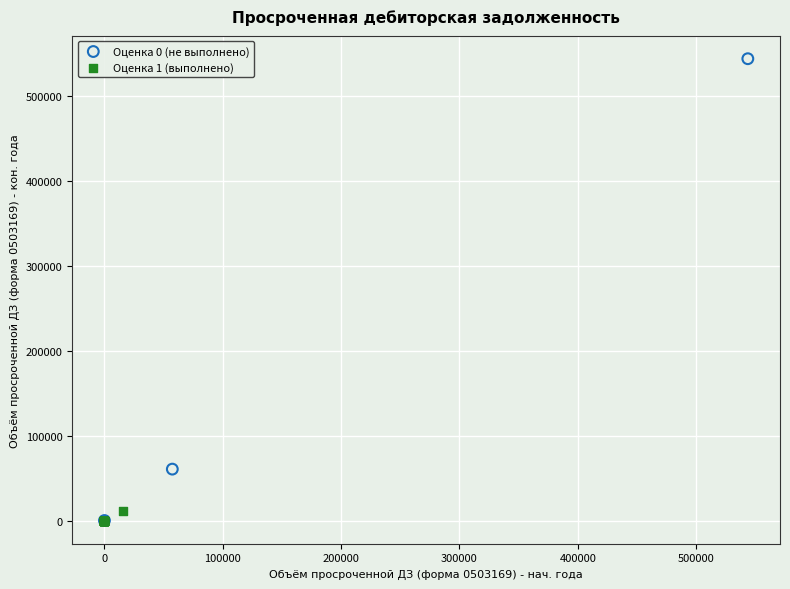

Which series reaches the maximum Y coordinate?

Оценка 0 (не выполнено)